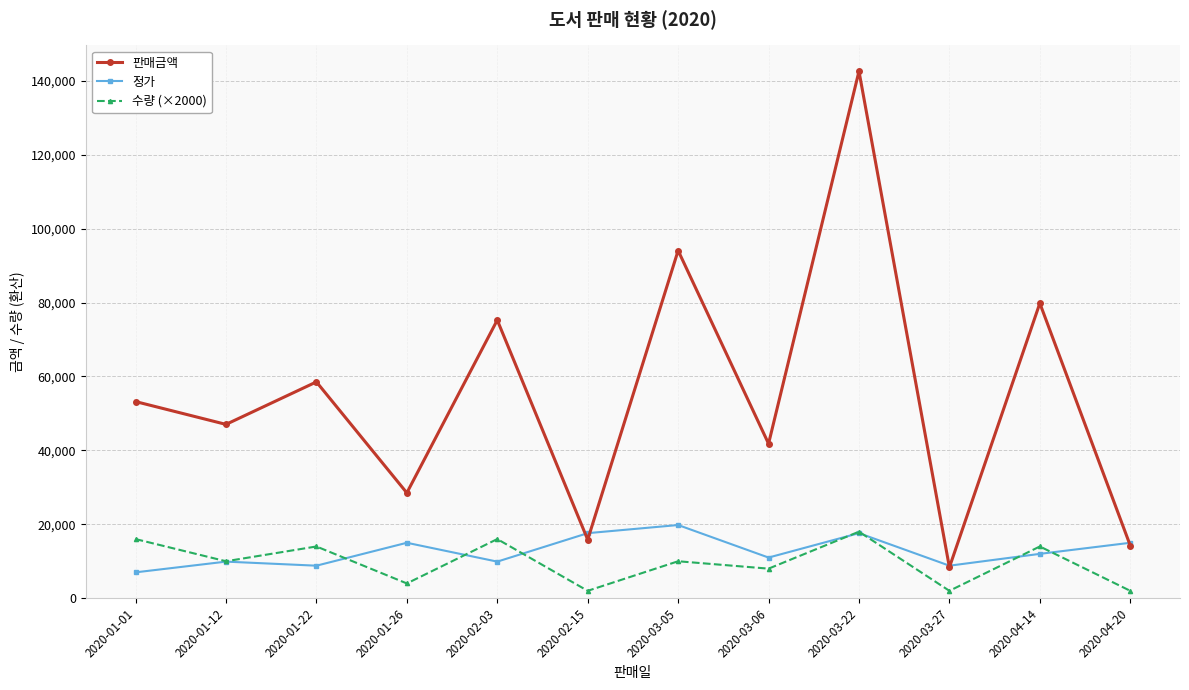

How many distinct data groups are displayed?

3